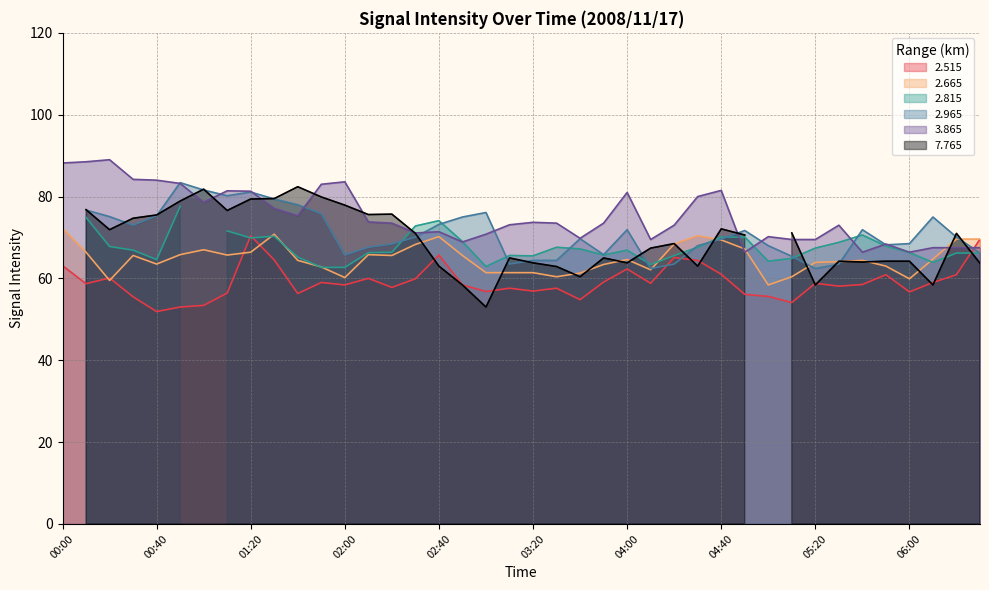

Where is the first local maximum for   2.515?

00:20